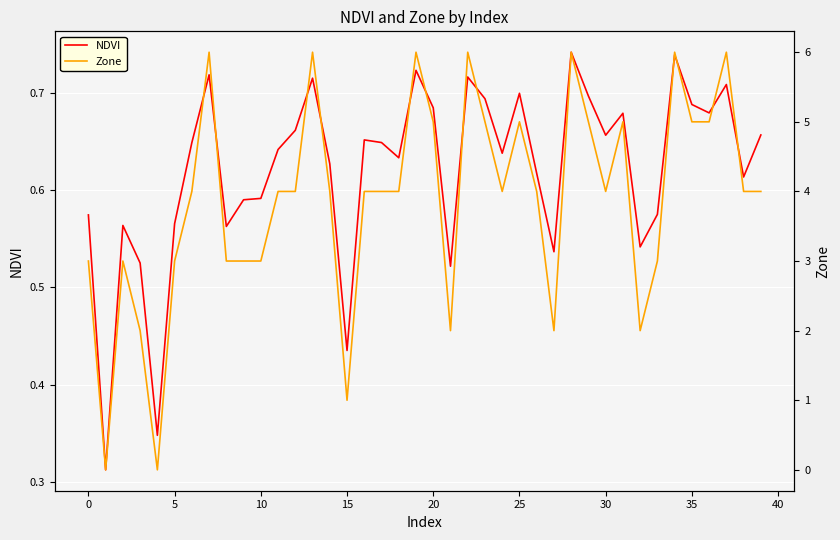

True or false: NDVI has more than 0 points higher than both neighbors.

True